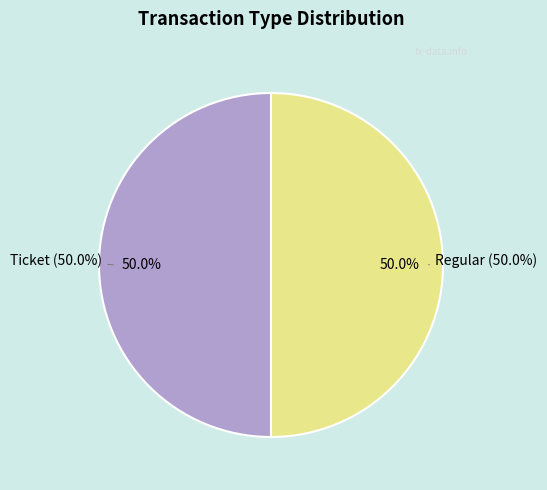

Rank the categories by value from highest to lowest.

Regular (io_index=11), Ticket (io_index=0)